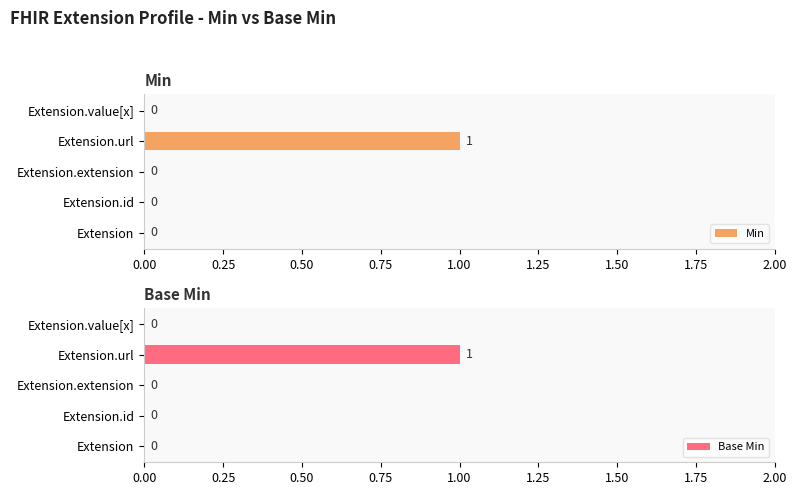

Which series has the largest total across all categories?

Min